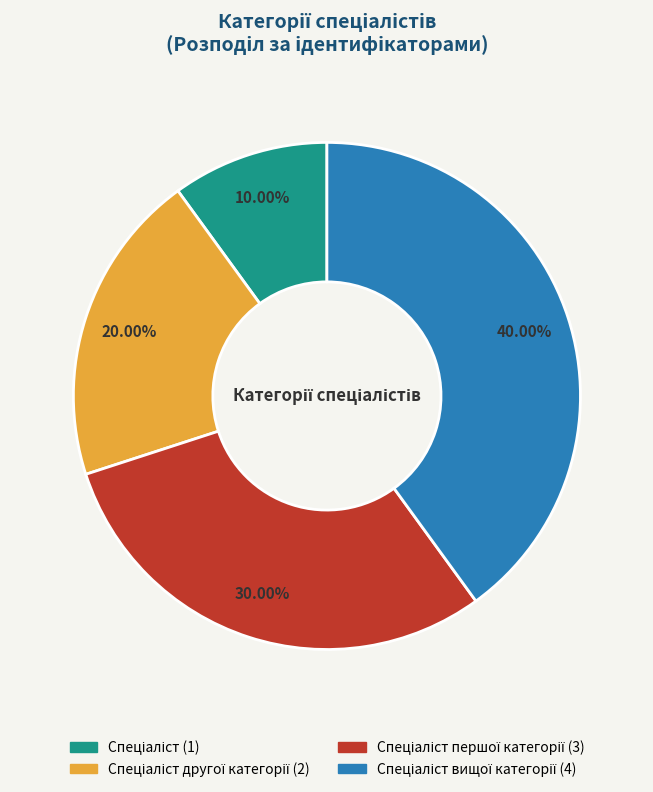

Is there any slice that represents more than half of the pie?

No